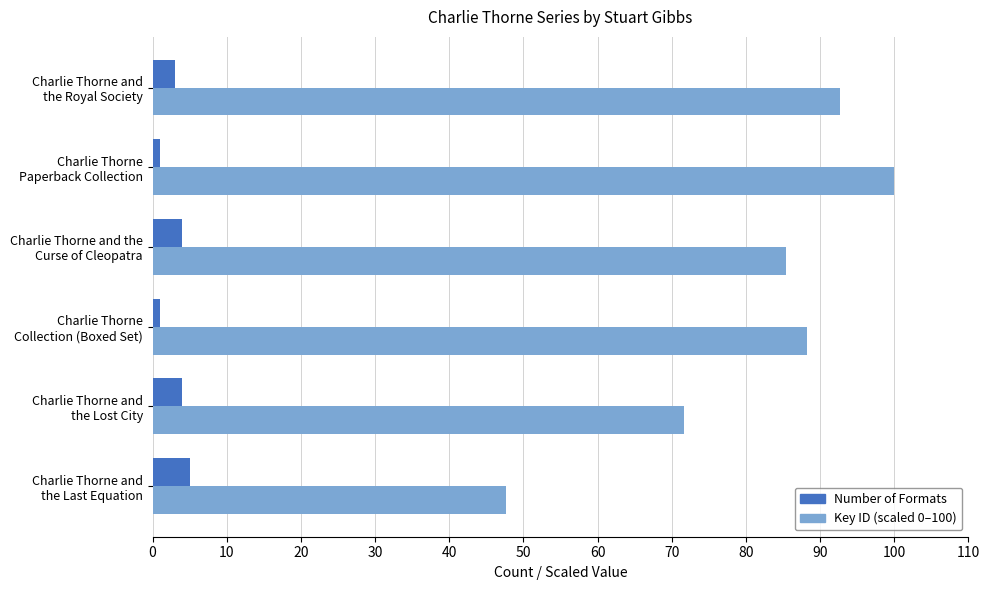

Which series has the largest range (max minus min)?

Key ID (scaled 0–100)